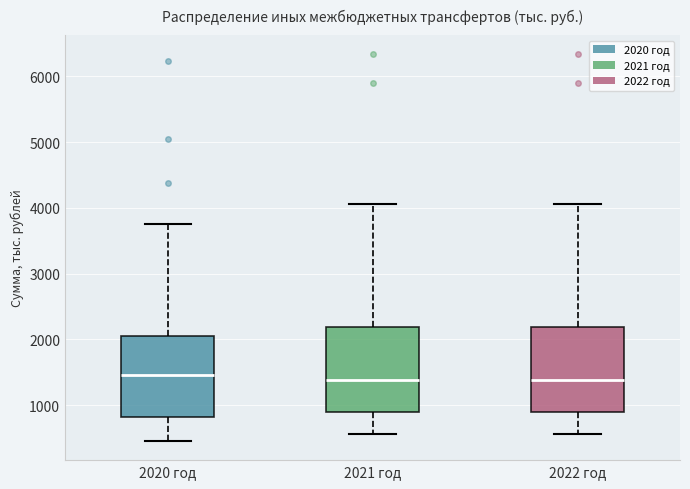

Where does the lower whisker of the box for 2020 год end on the y-axis? The values are not printed on the chart, so give them approximately, as read against the axis.

500